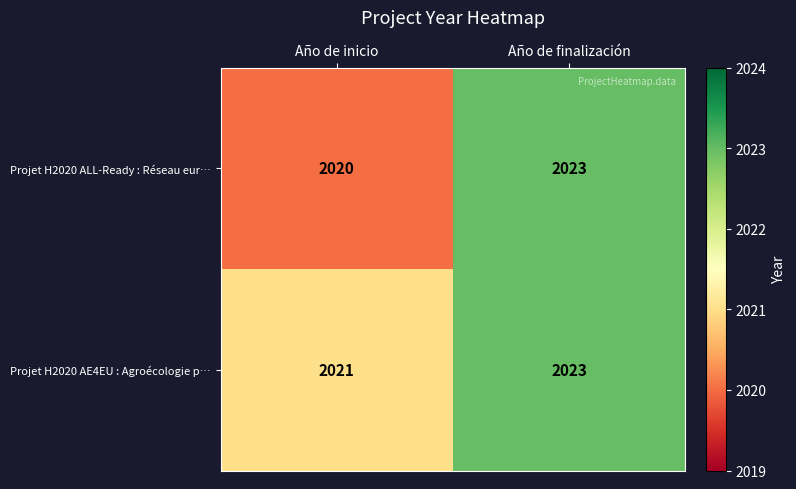

Is the value of Projet H2020 ALL-Ready : Réseau eur… at Año de inicio greater than the value of Projet H2020 AE4EU : Agroécologie p… at Año de finalización?

No